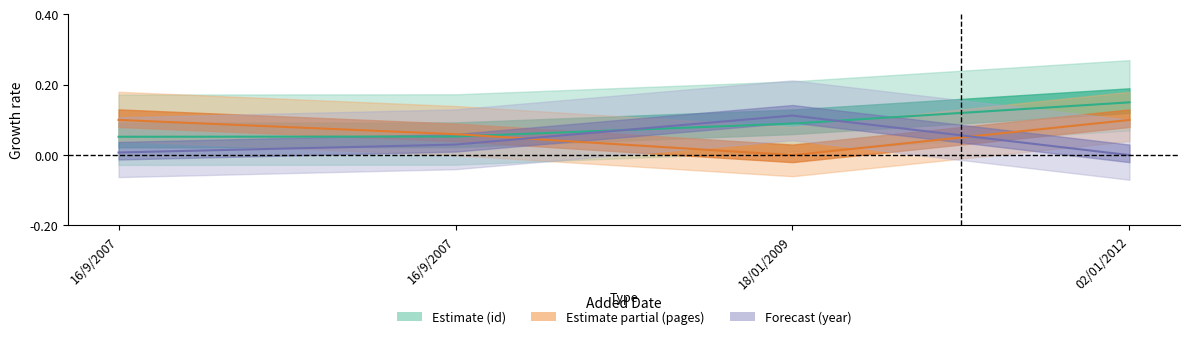

Rank the categories by id (center) value from highest to lowest.

02/01/2012, 18/01/2009, 16/9/2007, 16/9/2007